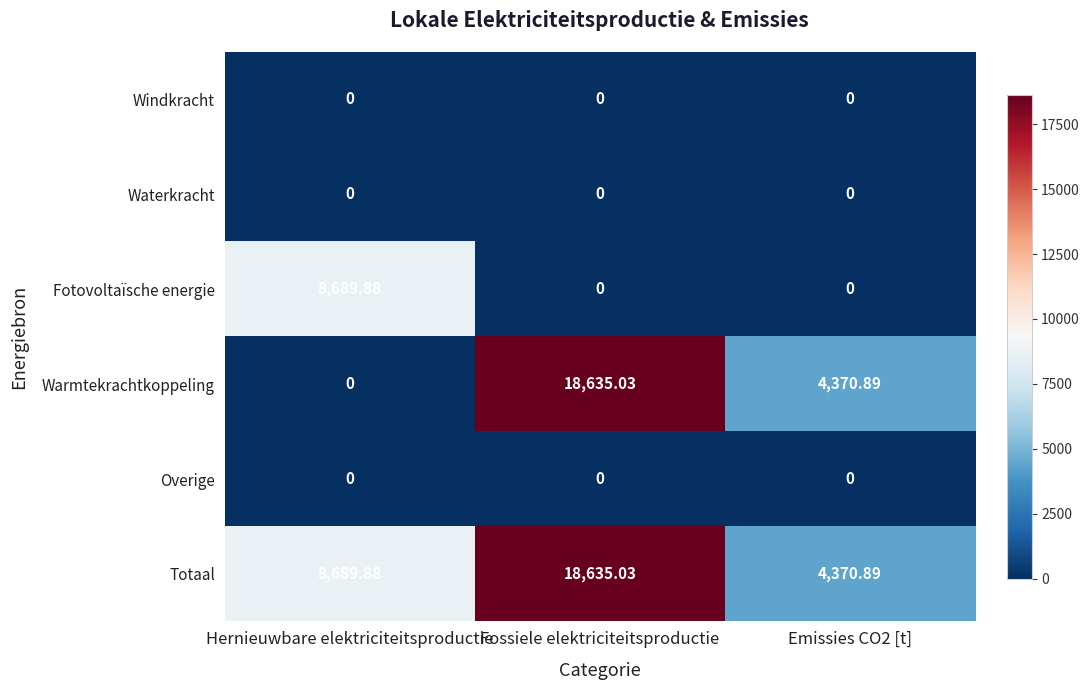

Which series has the largest total across all categories?

Totaal